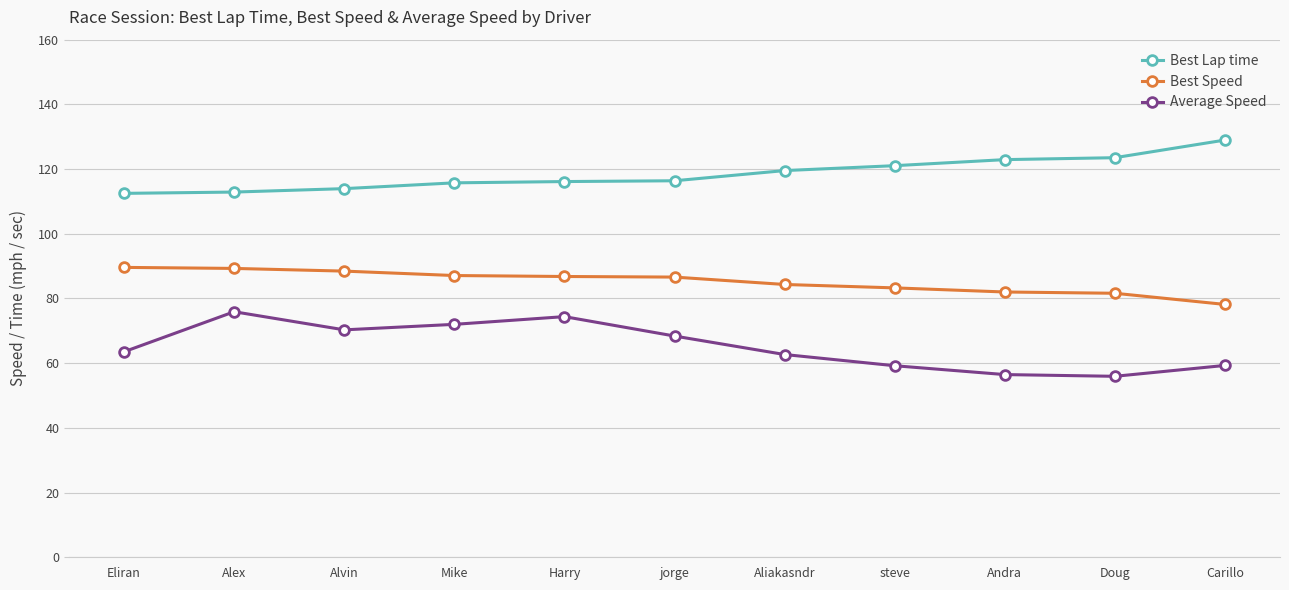

What is the label of the 1st point from the right?

Carillo